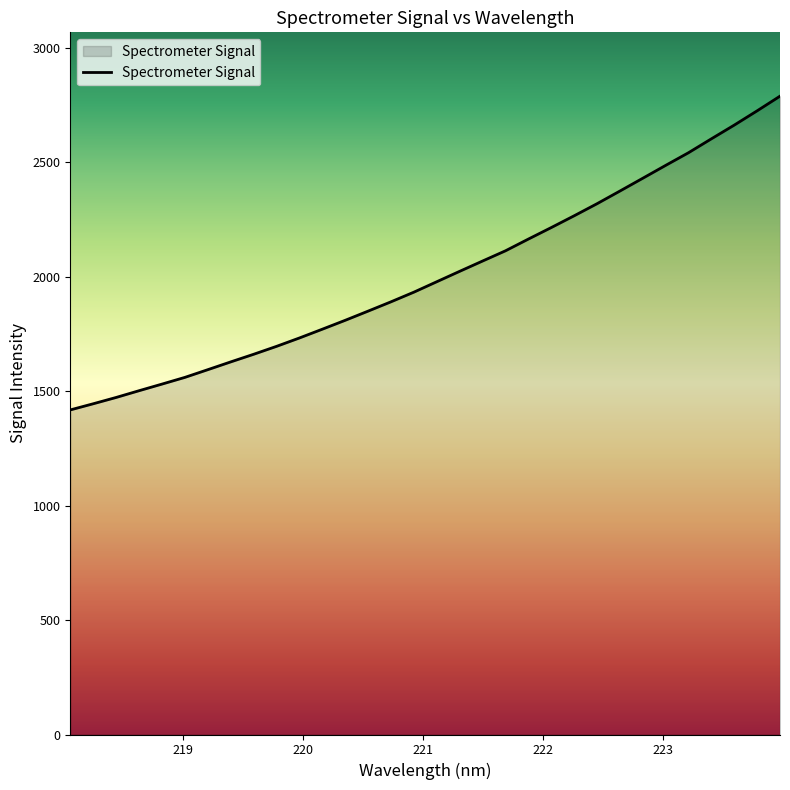

What is the greatest value displayed?

2787.7